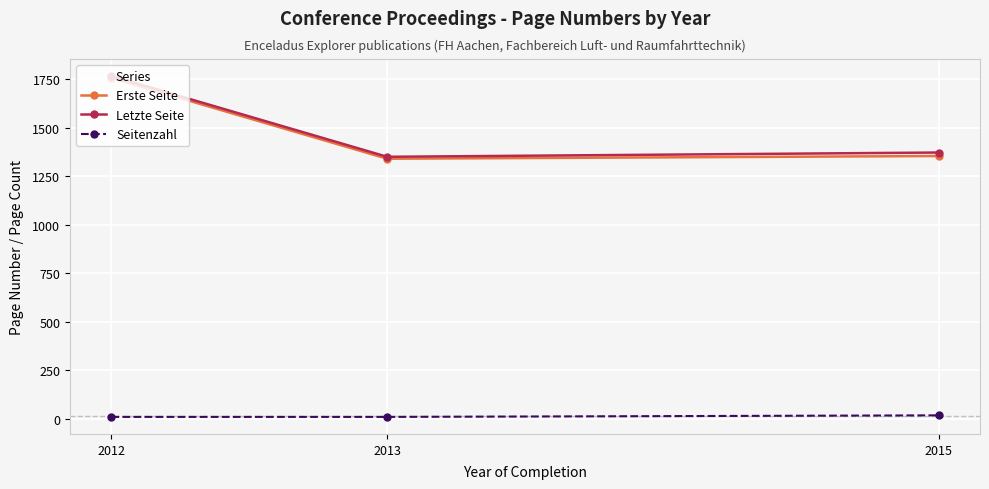

What is the value of the Seitenzahl point at the 3rd from the left?

18